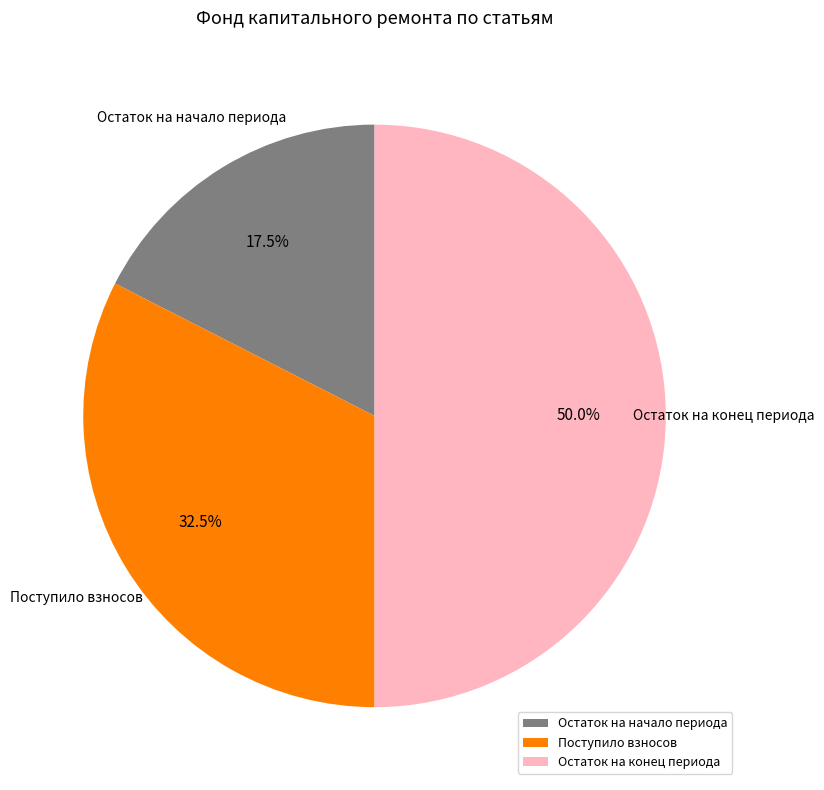

Which has a higher value, Поступило взносов or Остаток на конец периода?

Остаток на конец периода